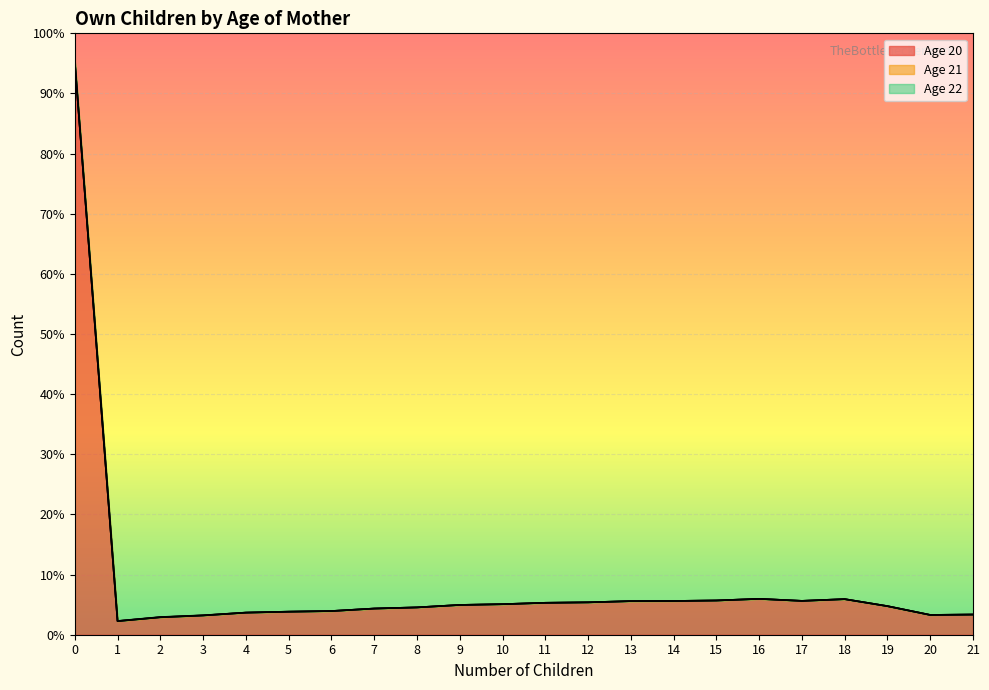

Is it true that Age 21 equals 1 at 6?

True